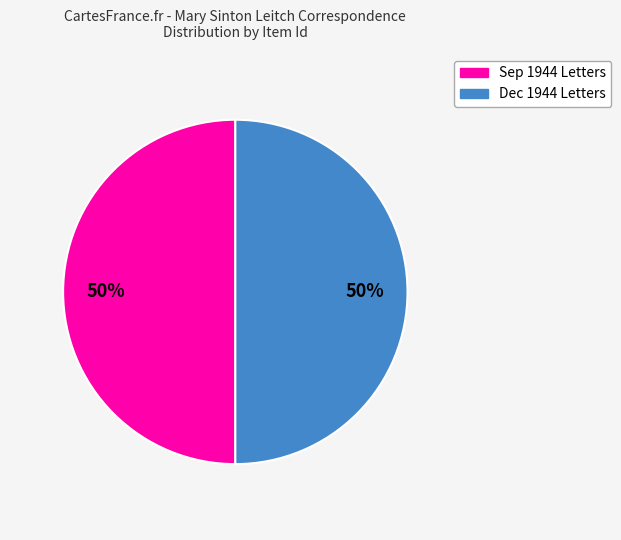

To the nearest percent, what portion does Sep 1944 Letters represent?

50%